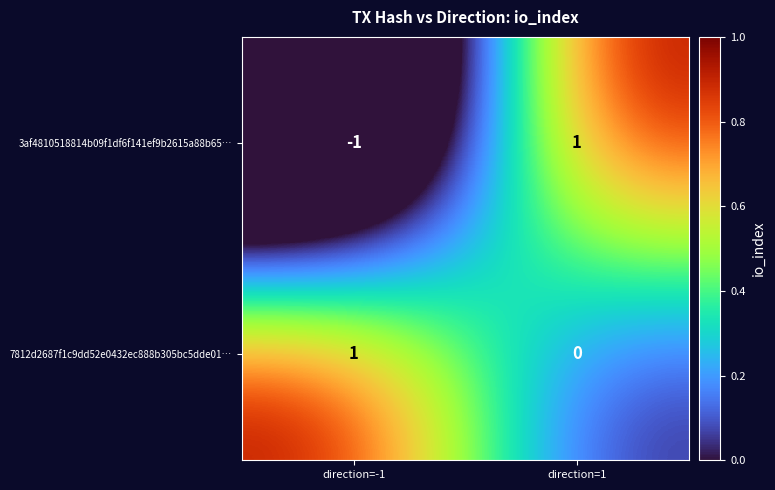

Which series has the largest range (max minus min)?

3af4810518814b09f1df6f141ef9b2615a88b65…